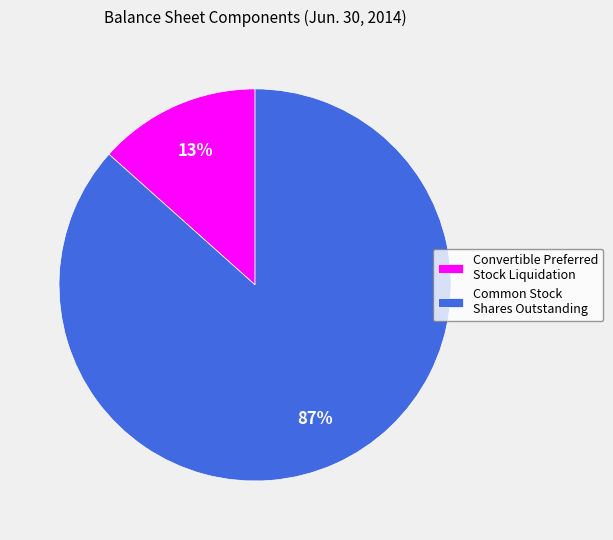

Which has a higher value, Common Stock Shares Outstanding or Convertible Preferred Stock Liquidation?

Common Stock Shares Outstanding